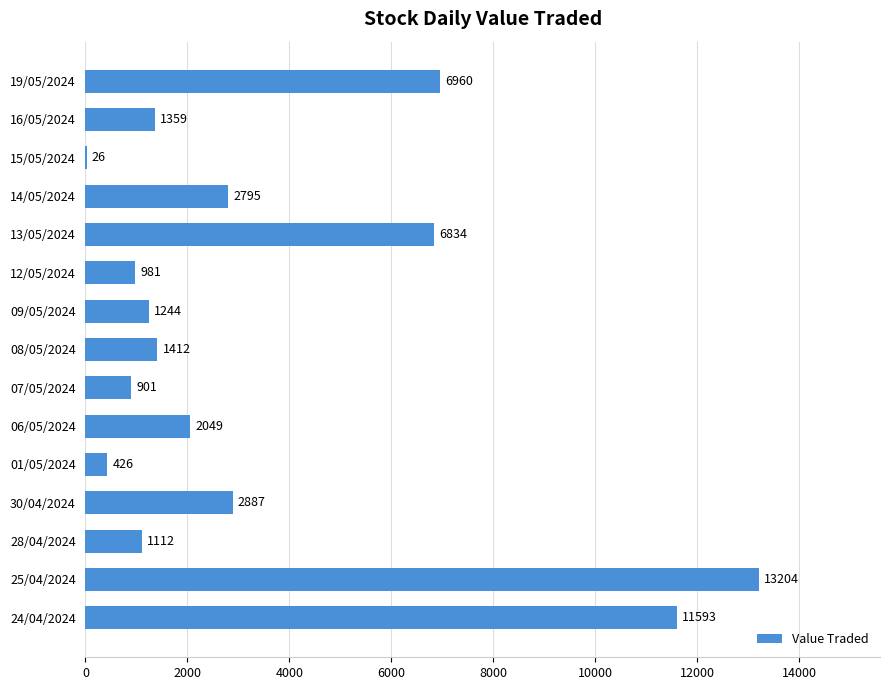

Reading top to bottom, list all the values displayed in this chart.

19/05/2024=6960	16/05/2024=1359	15/05/2024=26	14/05/2024=2795	13/05/2024=6834	12/05/2024=981	09/05/2024=1244	08/05/2024=1412	07/05/2024=901	06/05/2024=2049	01/05/2024=426	30/04/2024=2887	28/04/2024=1112	25/04/2024=13204	24/04/2024=11593